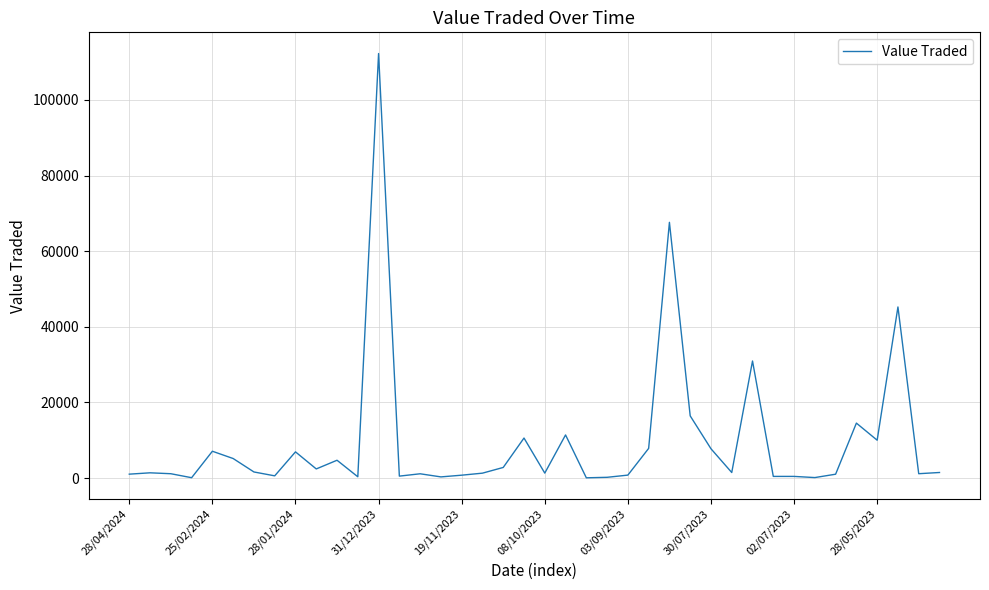

What is the difference between the maximum and minimum values?

112178